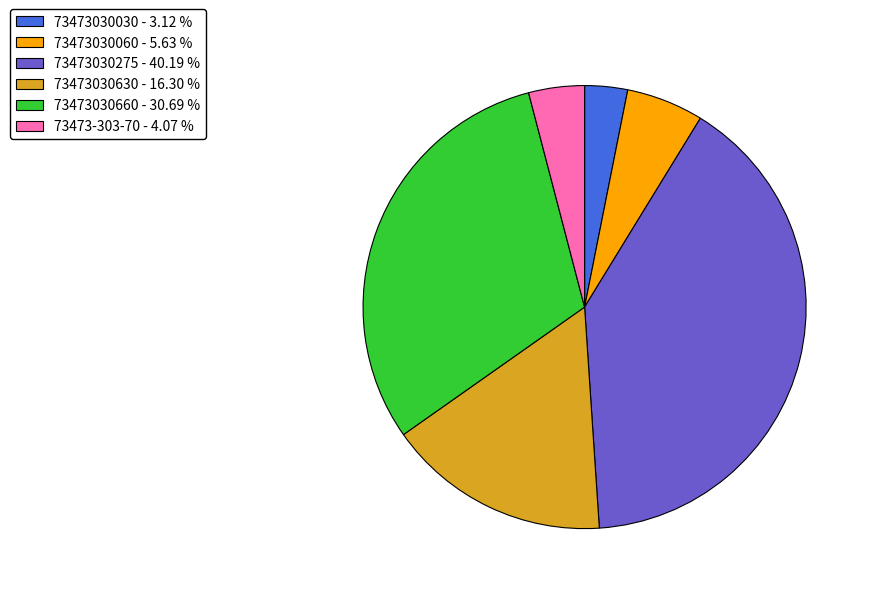

The 73473030060 slice represents 17% of the pie. True or false?

False